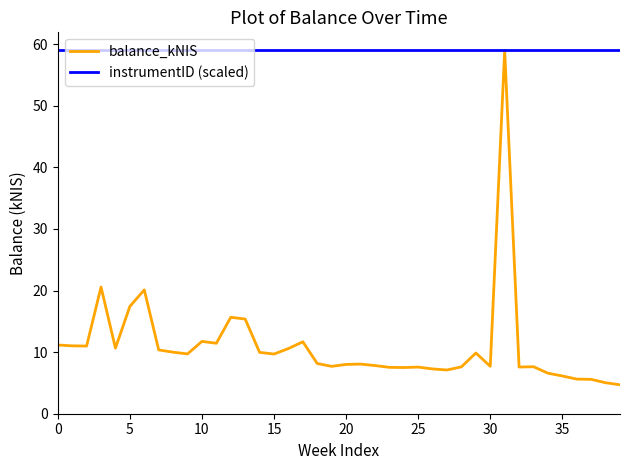

Is this an area chart (filled region under the line)?

No